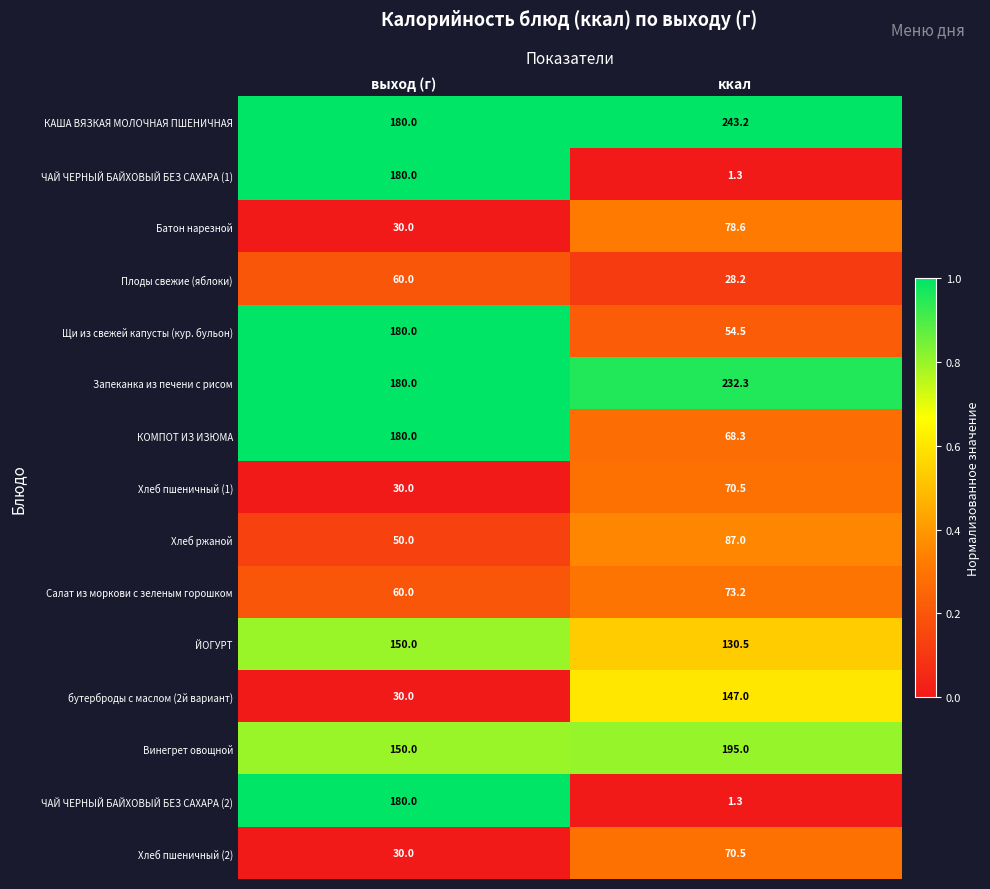

Where is Запеканка из печени с рисом nearest to the value 206?

выход (г)